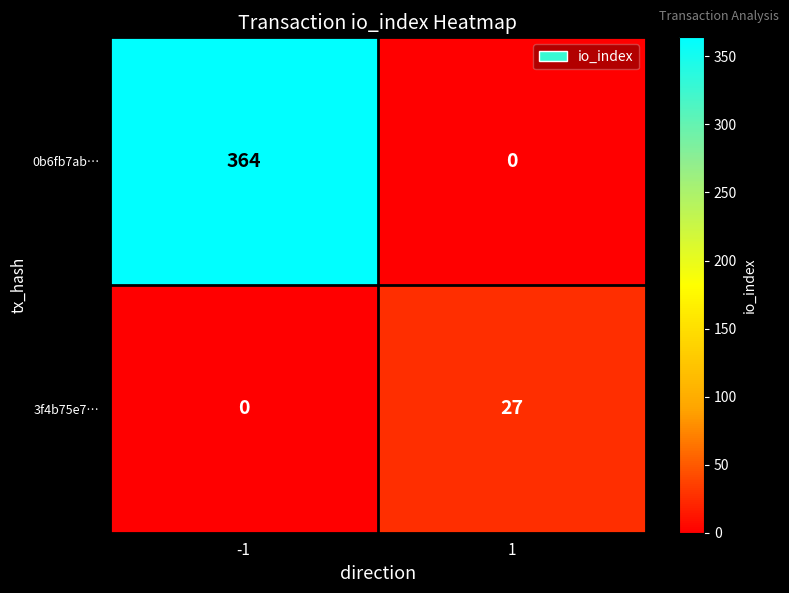

True or false: 0b6fb7ab… has a value of 364 at -1.

True